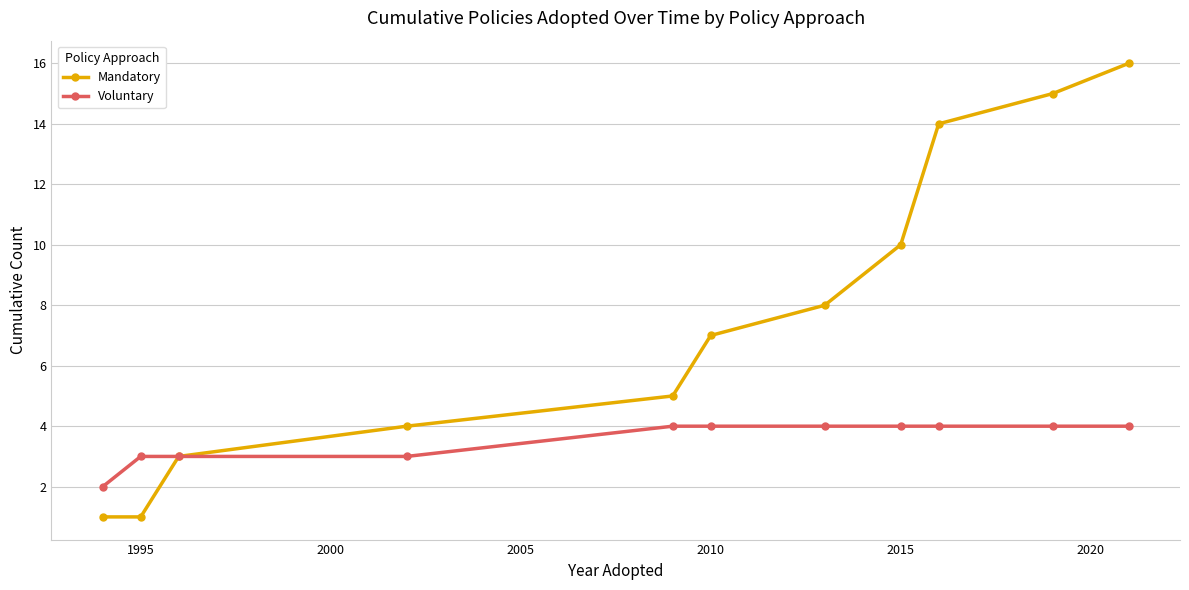

How many lines are shown in the chart?

2